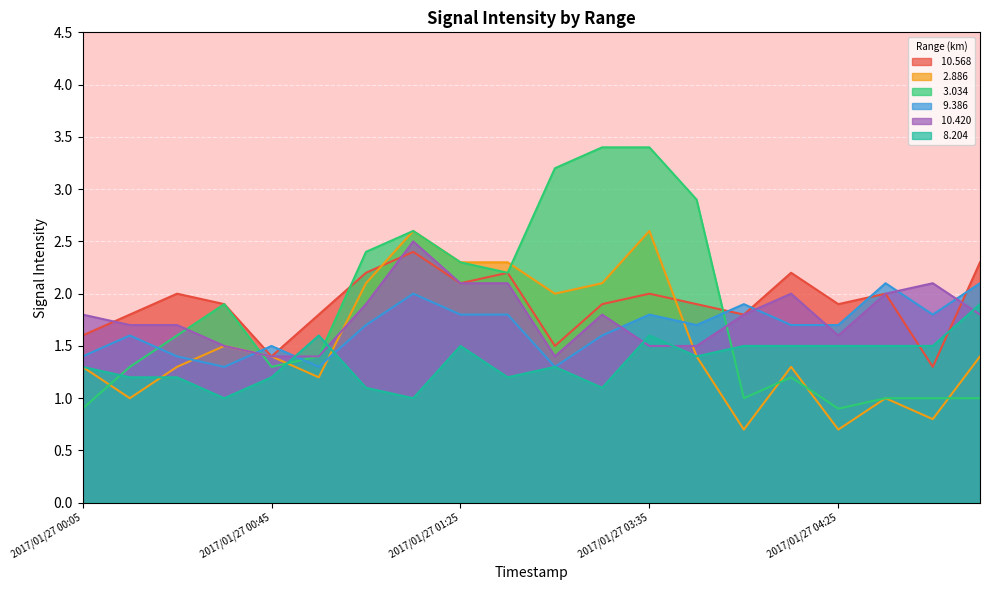

What are all the series names shown in the legend?

 10.568,   2.886,   3.034,   9.386,  10.420,   8.204